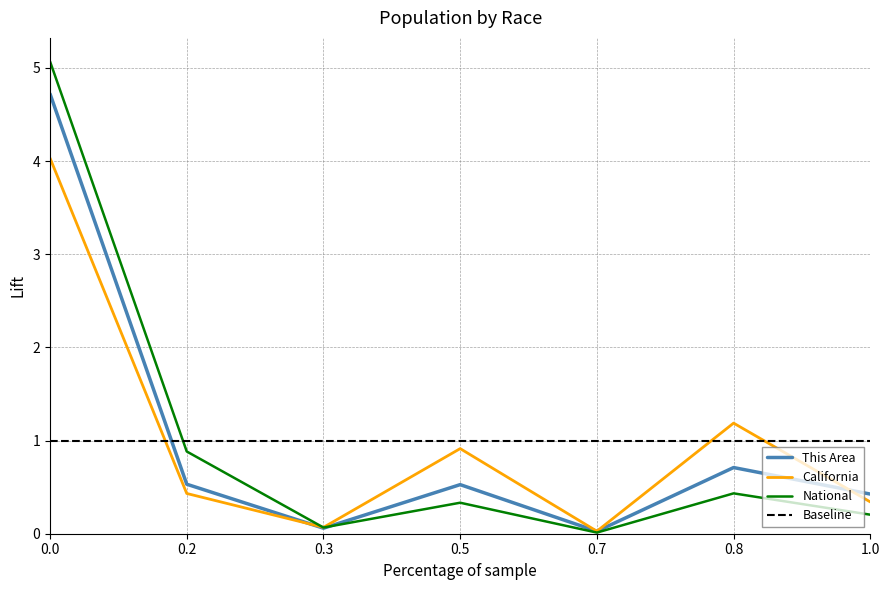

What is the average value of the National series?

1.0